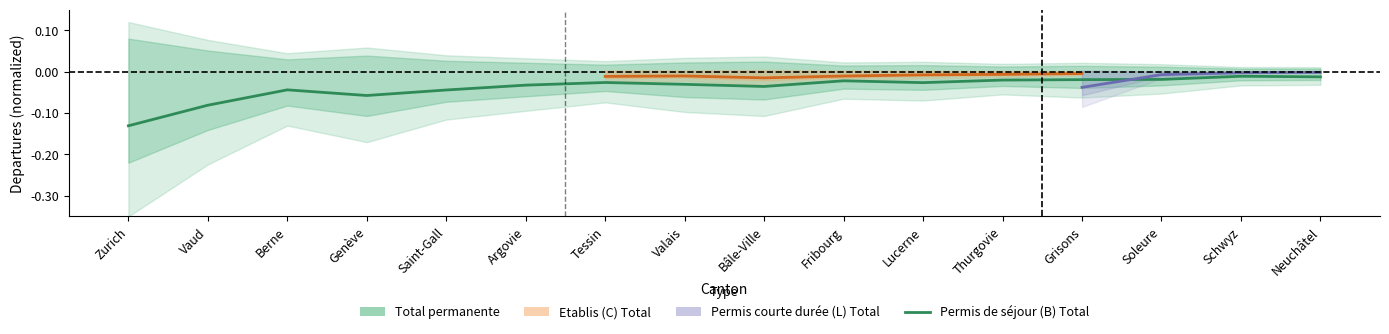

What is the change in value from Vaud to Neuchâtel?

+0.1